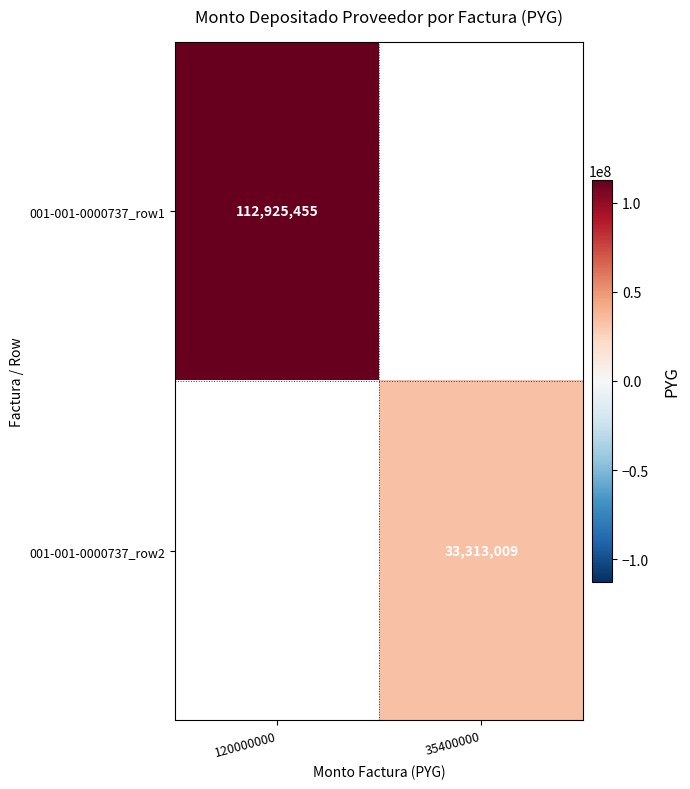

The value of 001-001-0000737_row1 at 120000000 is 148748683. True or false?

False